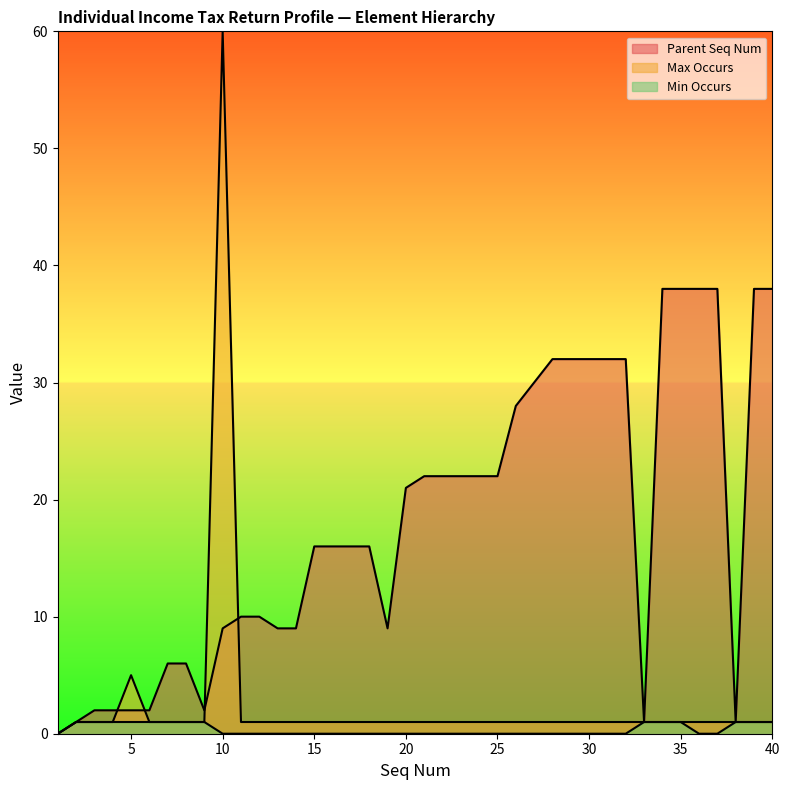

What is the average value of the Parent Seq Num series?

18